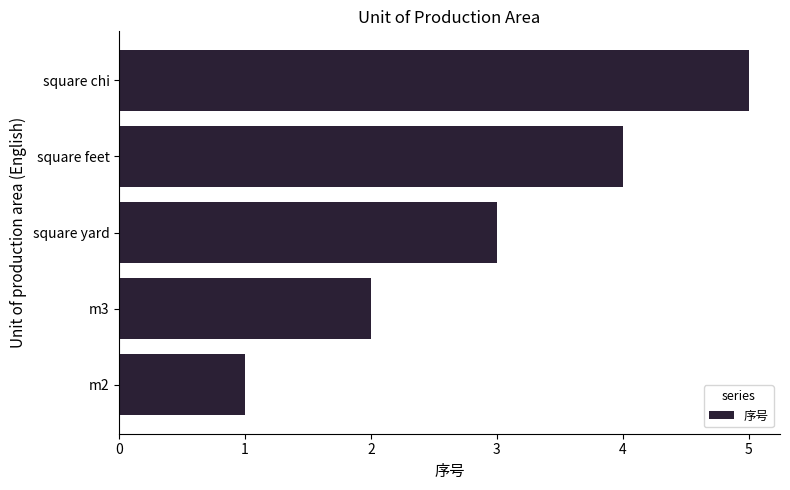

How many values are below 3?

2